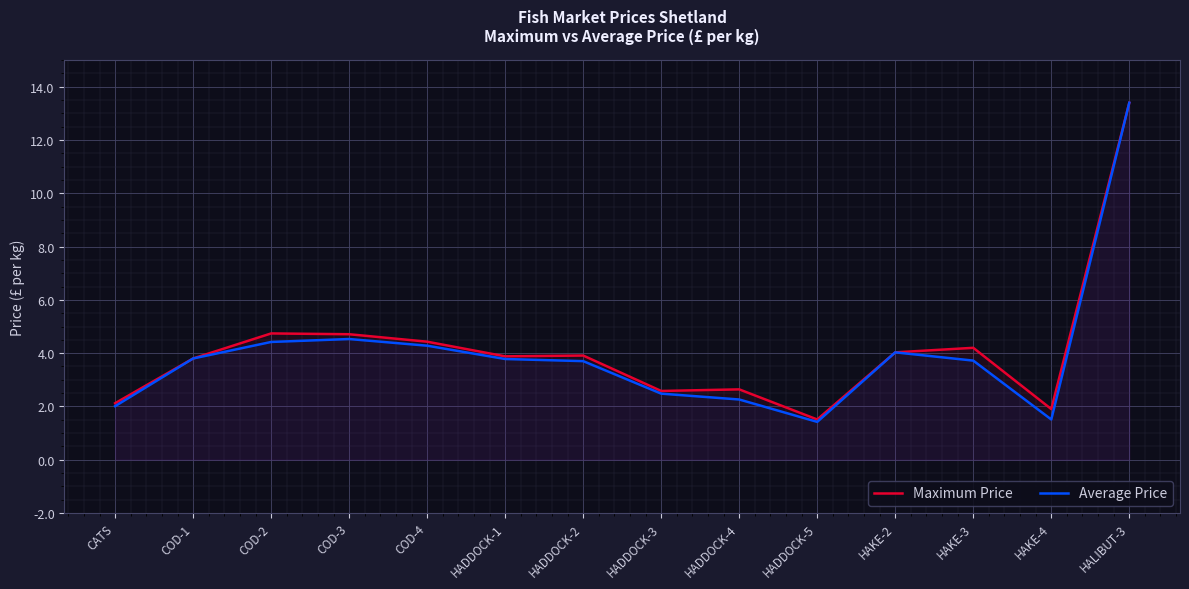

At which category does Average Price reach its first local peak?

COD-3